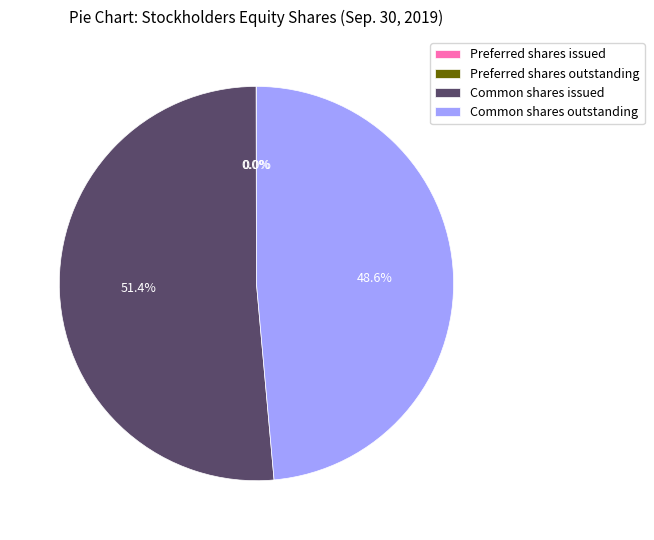

Combined, do Common shares issued and Common shares outstanding account for over 50%?

Yes